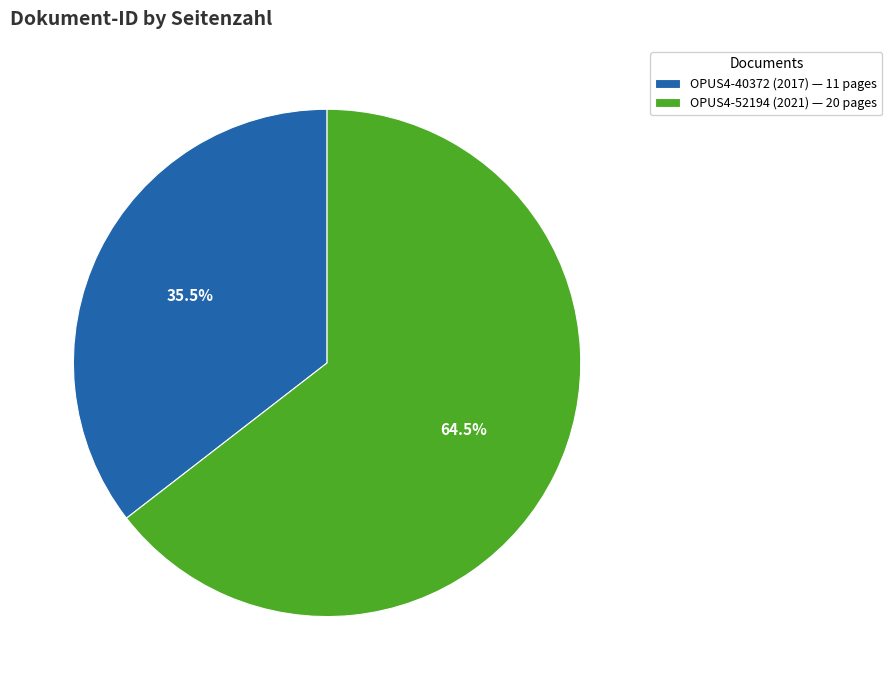

Does OPUS4-52194 account for over 50% of the chart?

Yes